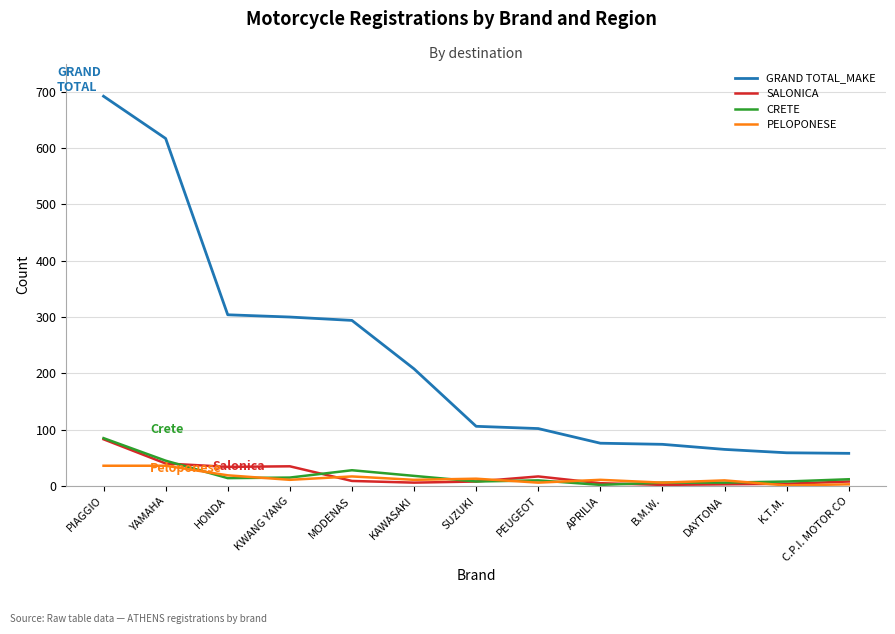

Which series changed the most between PIAGGIO and DAYTONA?

GRAND TOTAL_MAKE